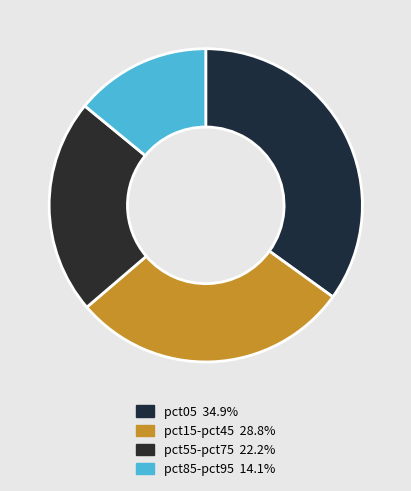

How many segments does this pie chart have?

4